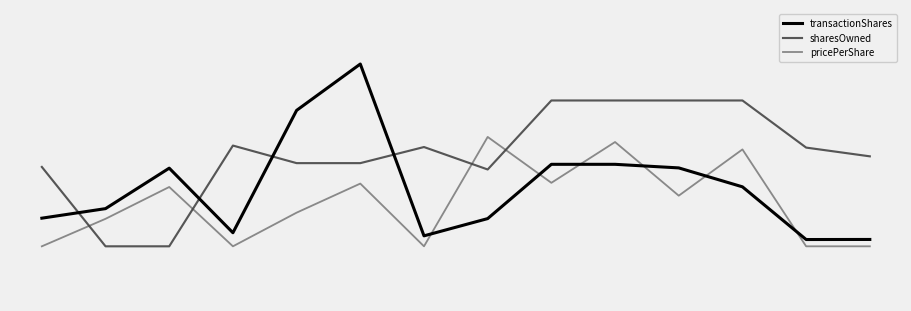

What is the value of the sharesOwned point at the 12th from the left?

80.0